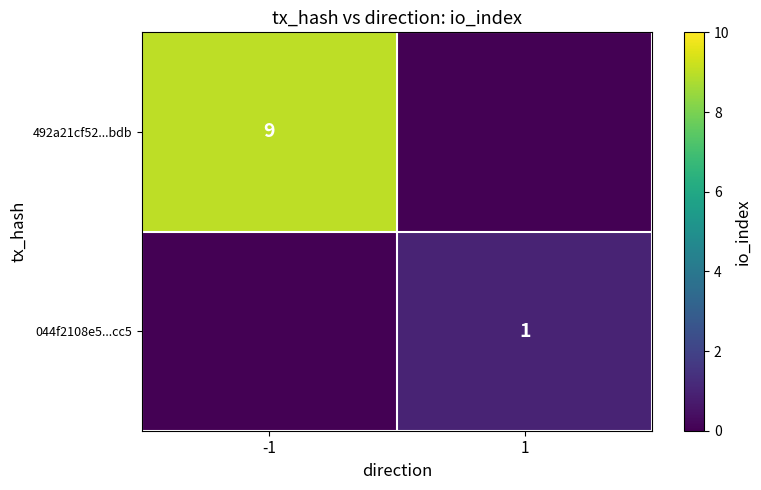

True or false: 044f2108e5...cc5 has a value of 1 at 1.

True